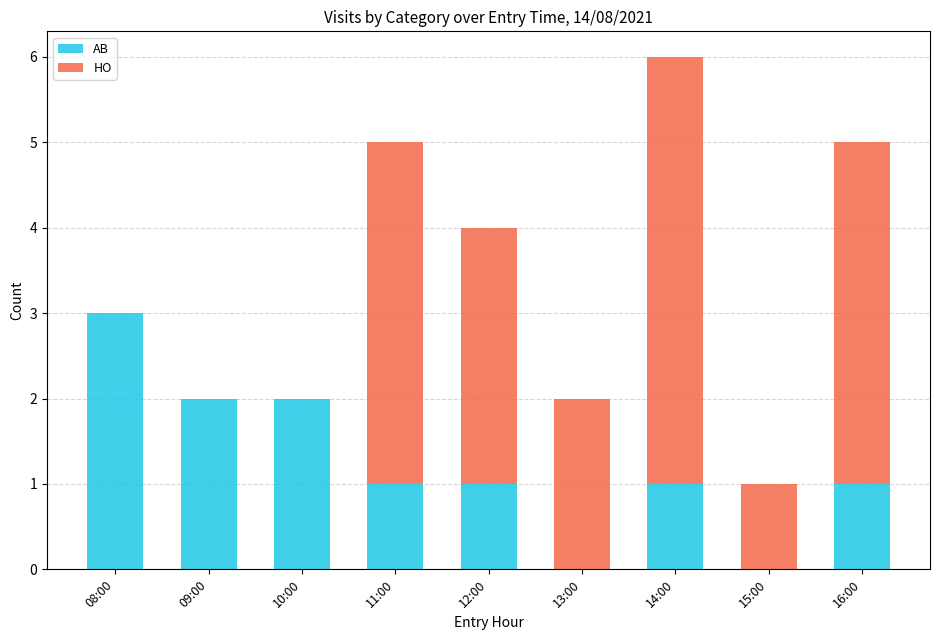

Is it true that AB equals 2 at 16:00?

False